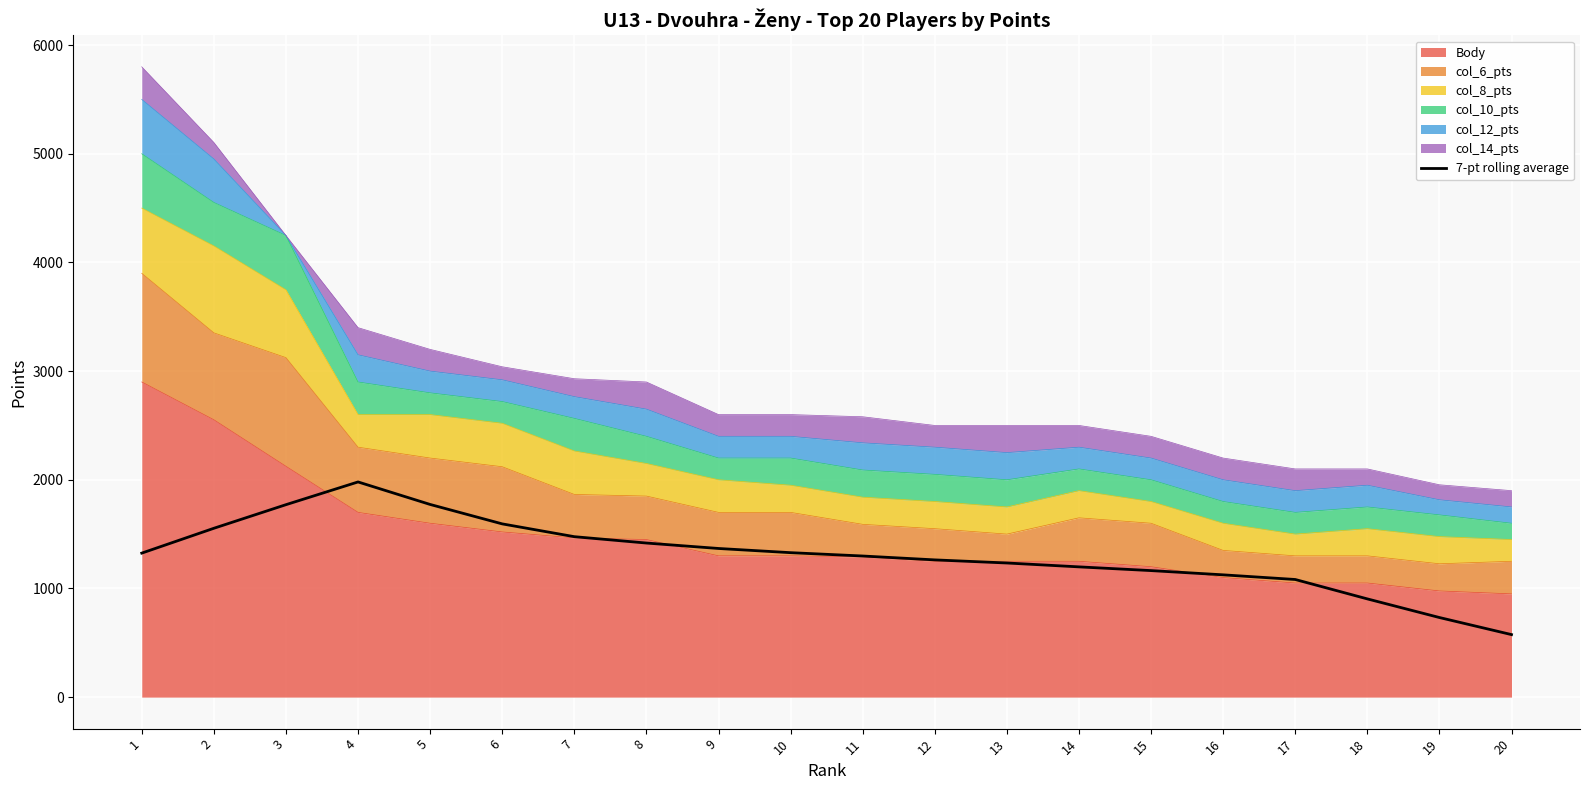

What is the value of the 19th point from the left?

732.4